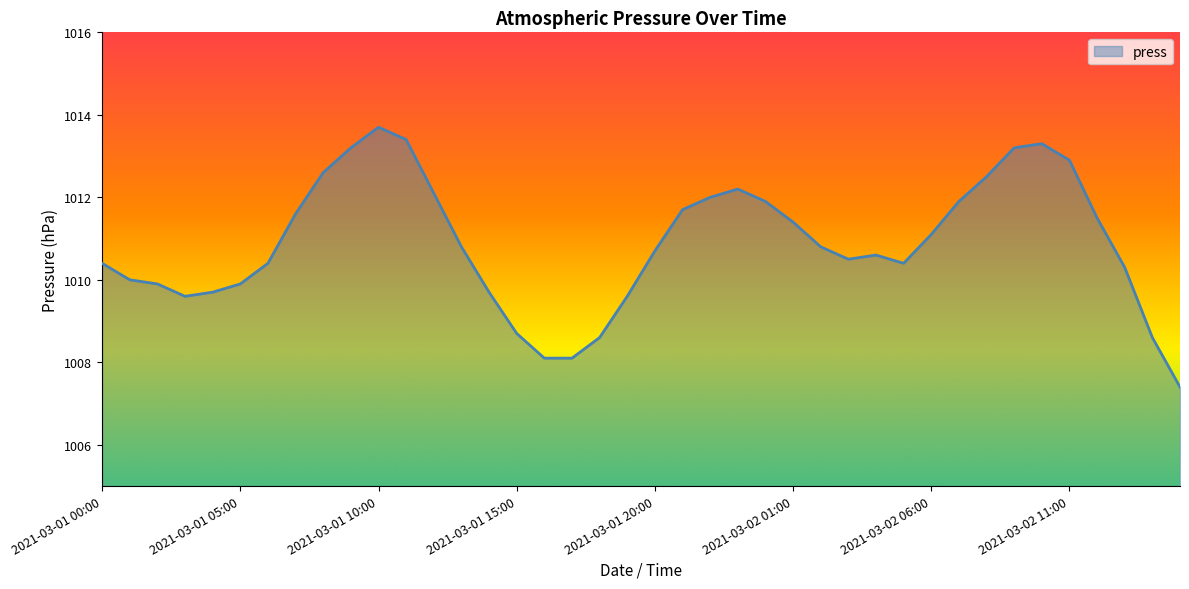

What is the maximum value shown in the chart?

1013.7